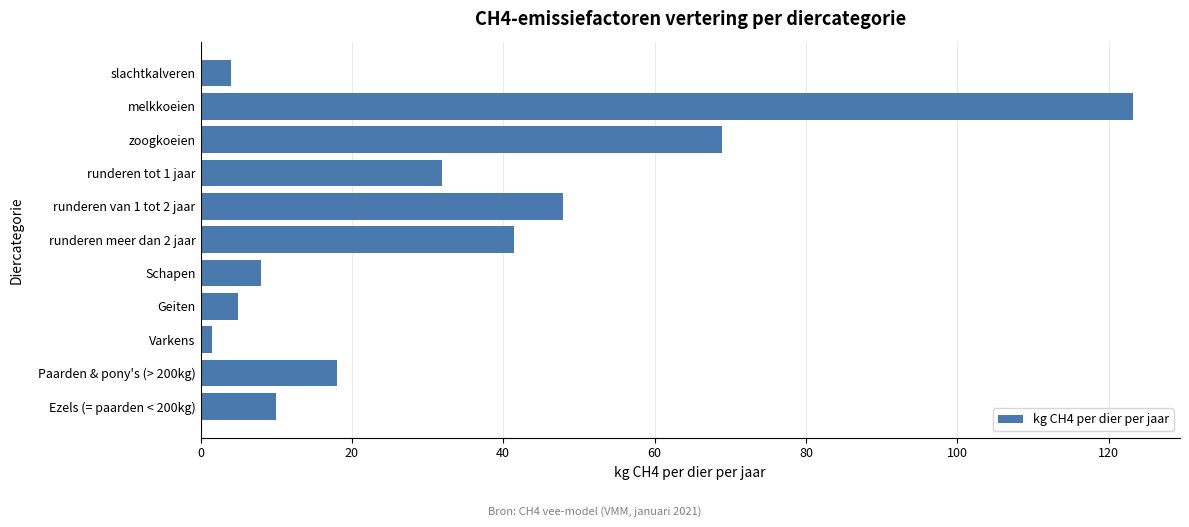

Which has a higher value, Paarden & pony's (> 200kg) or Schapen?

Paarden & pony's (> 200kg)